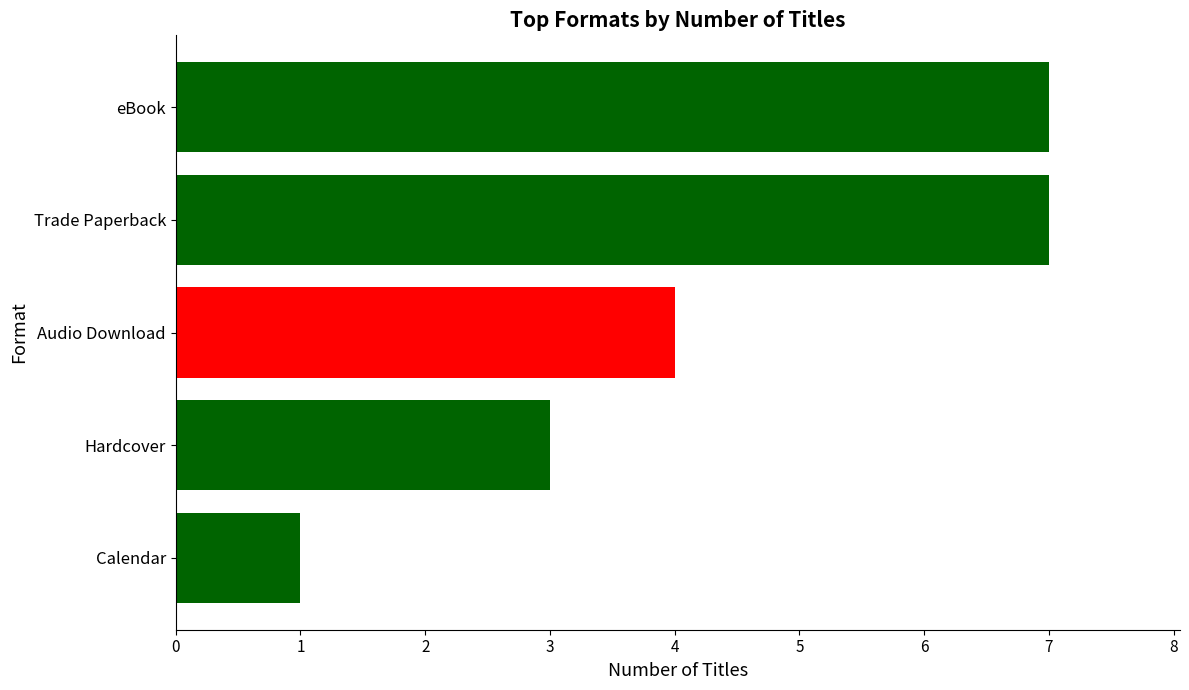

How many bars are there in total?

5